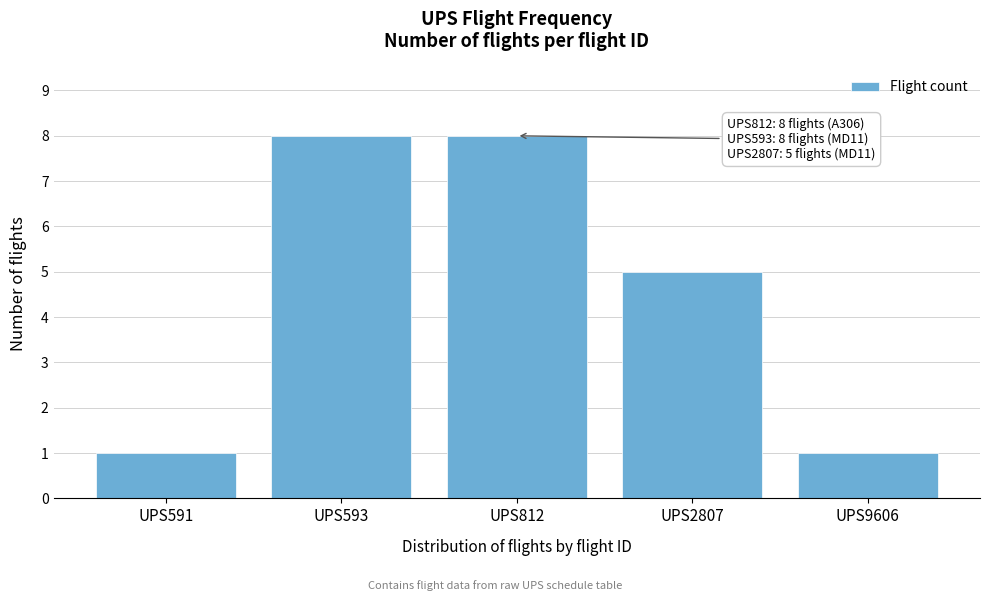

Reading right to left, extract all data points from this chart.

1	5	8	8	1